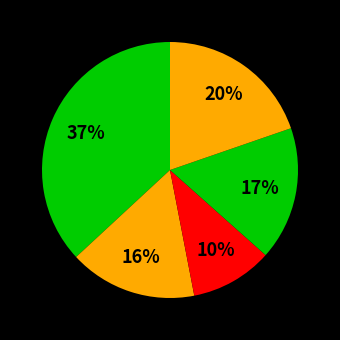

How many slices are in this pie chart?

5